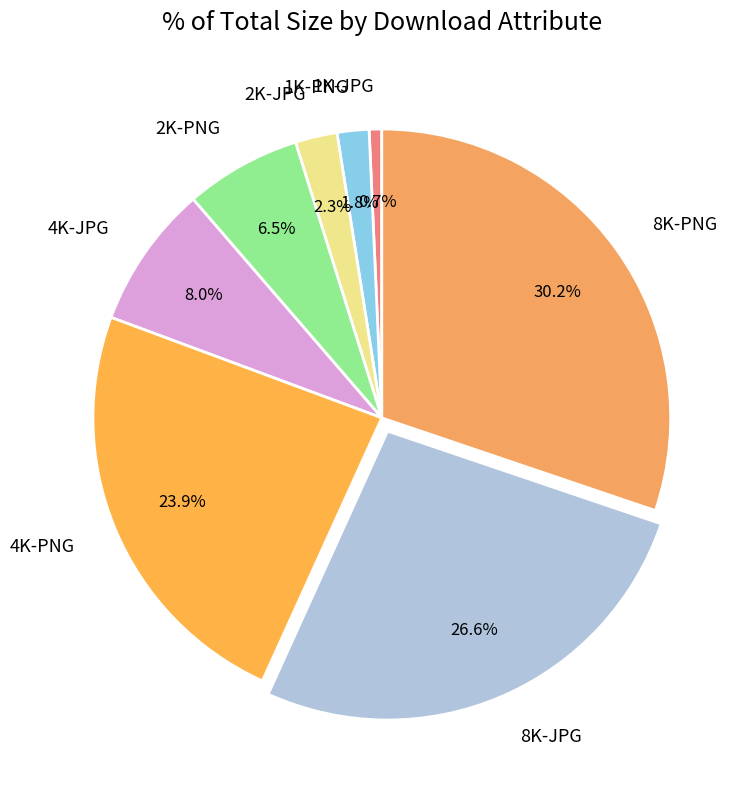

Which category has the smallest portion of the pie?

1K-JPG